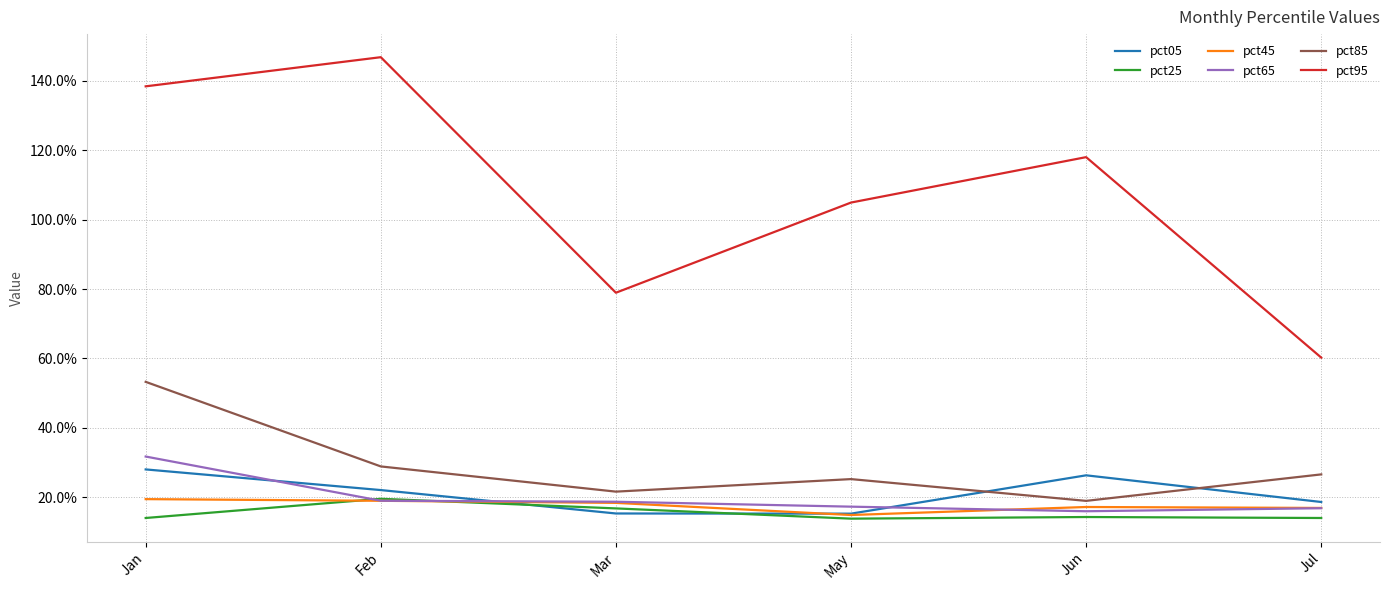

Is this an area chart (filled region under the line)?

No